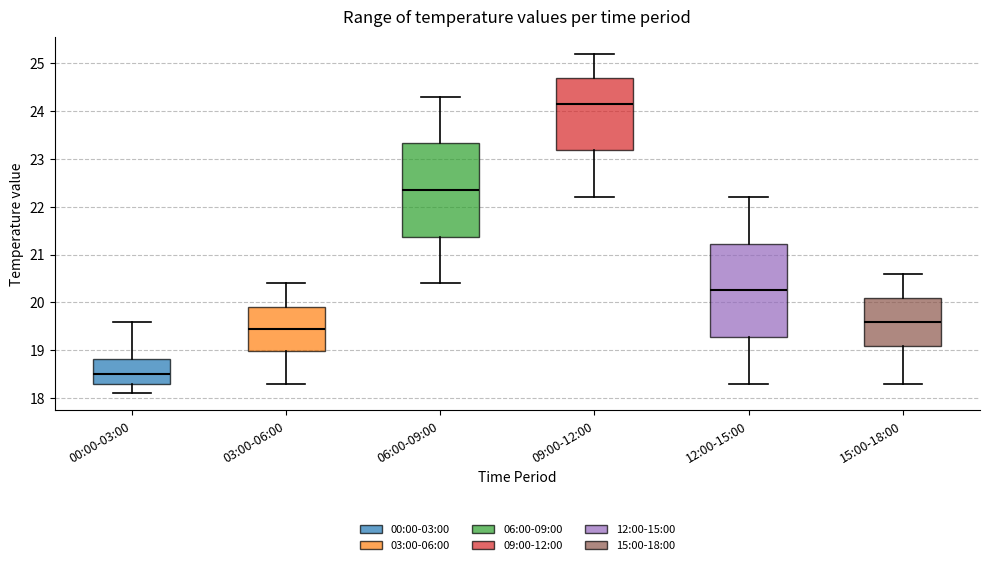

Which box's median line is the lowest?

00:00-03:00